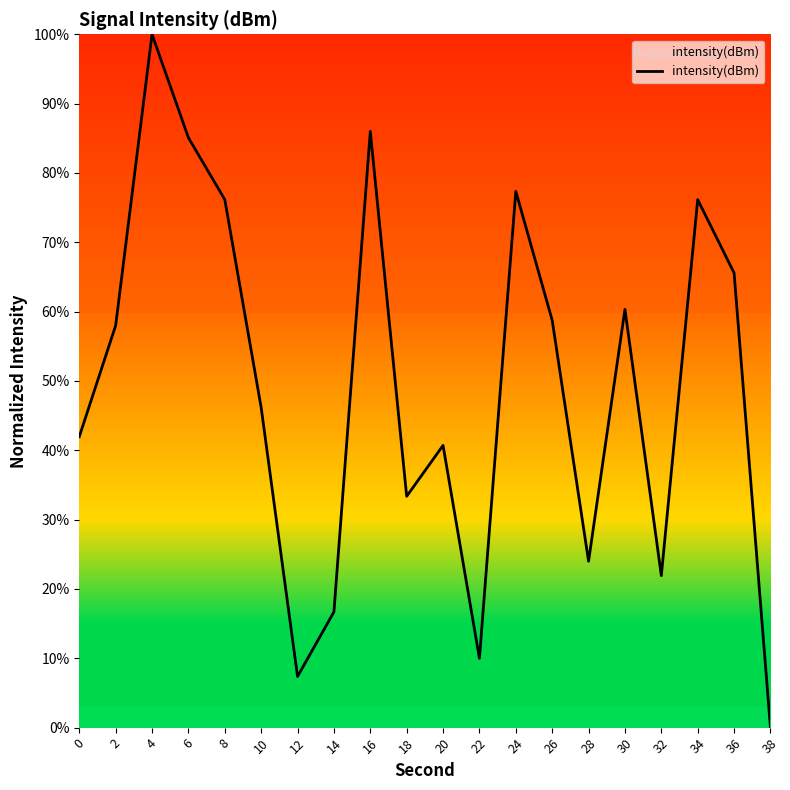

Which category has the lowest value across all series?

38